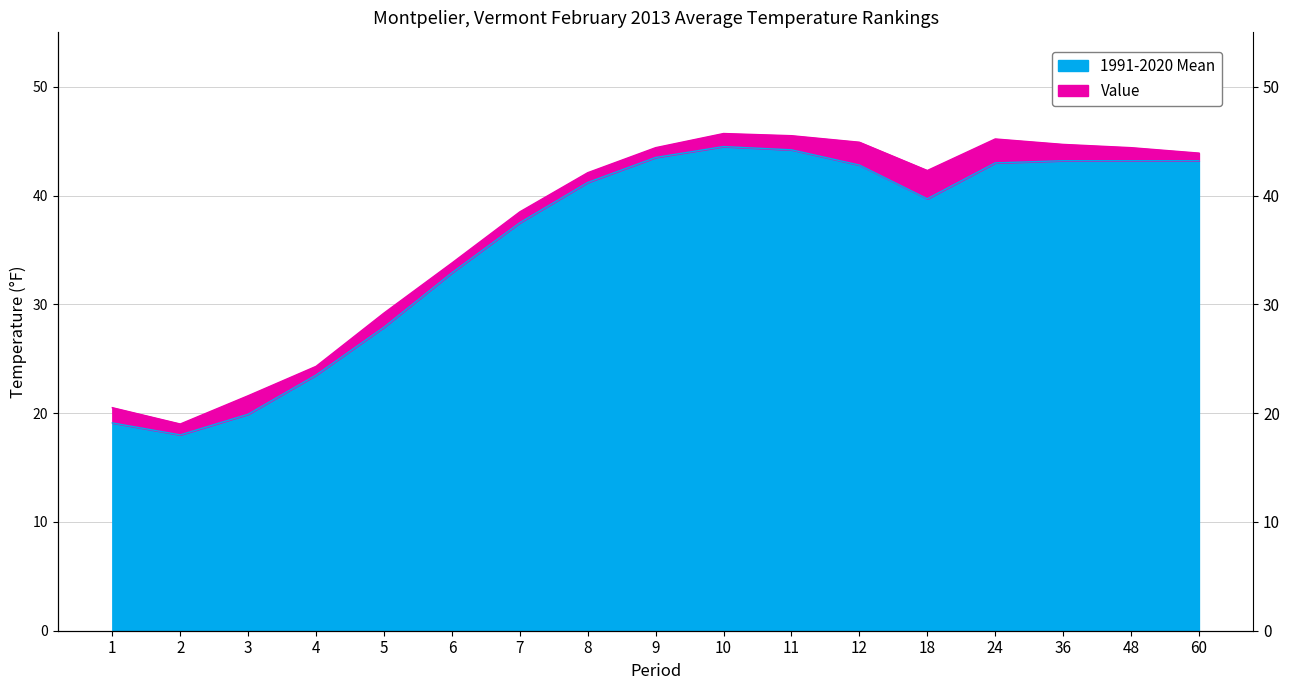

What is the value of the 1991-2020 Mean point at the 7th from the left?

37.5